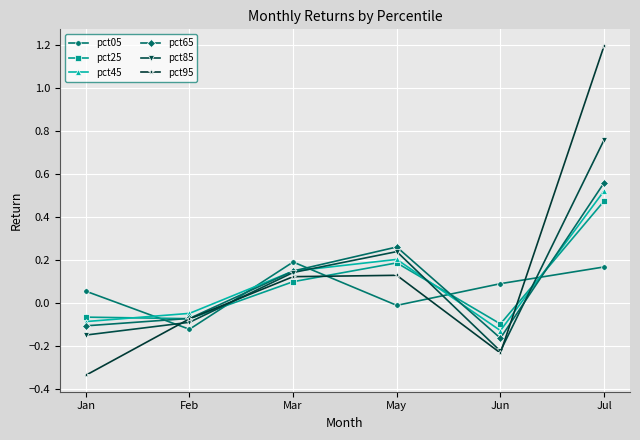

Is it true that pct95 equals 0.1 at Mar?

True